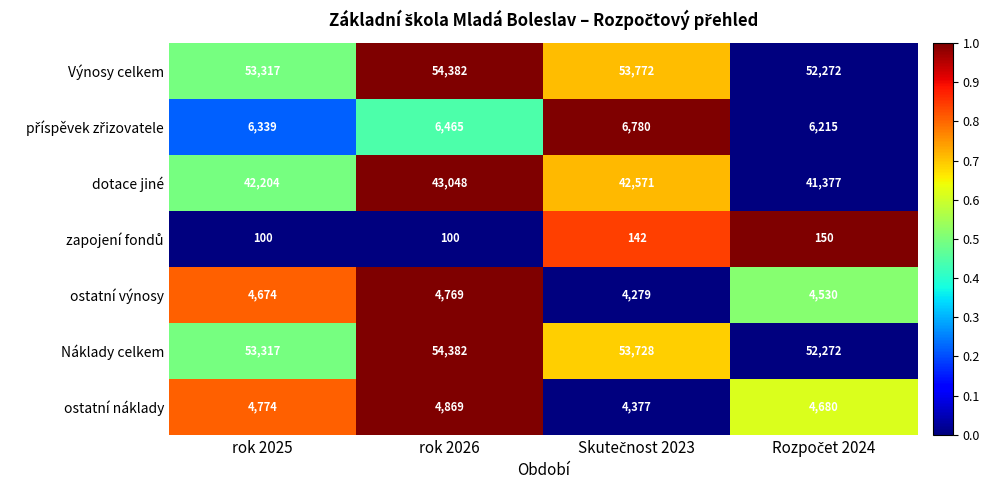

What is the minimum value for Náklady celkem?

52272